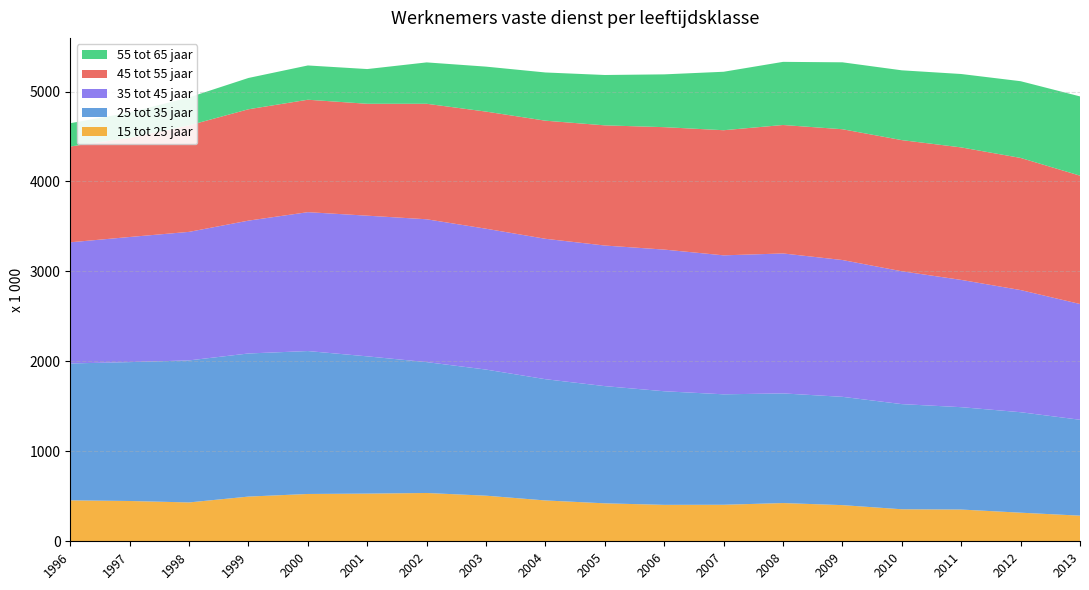

Reading left to right, what are all the values shown in this chart?

15 tot 25 jaar: 455	448	432	497	526	530	537	507	454	422	405	406	425	402	356	353	318	285
25 tot 35 jaar: 1522	1544	1579	1591	1589	1526	1455	1402	1348	1303	1263	1228	1219	1204	1169	1138	1117	1066
35 tot 45 jaar: 1347	1391	1429	1477	1544	1564	1588	1566	1561	1563	1575	1545	1556	1521	1477	1415	1358	1287
45 tot 55 jaar: 1065	1102	1184	1238	1250	1244	1284	1302	1313	1336	1361	1391	1428	1454	1458	1473	1469	1427
55 tot 65 jaar: 259	282	311	348	381	386	460	500	536	560	587	650	702	744	776	816	853	881